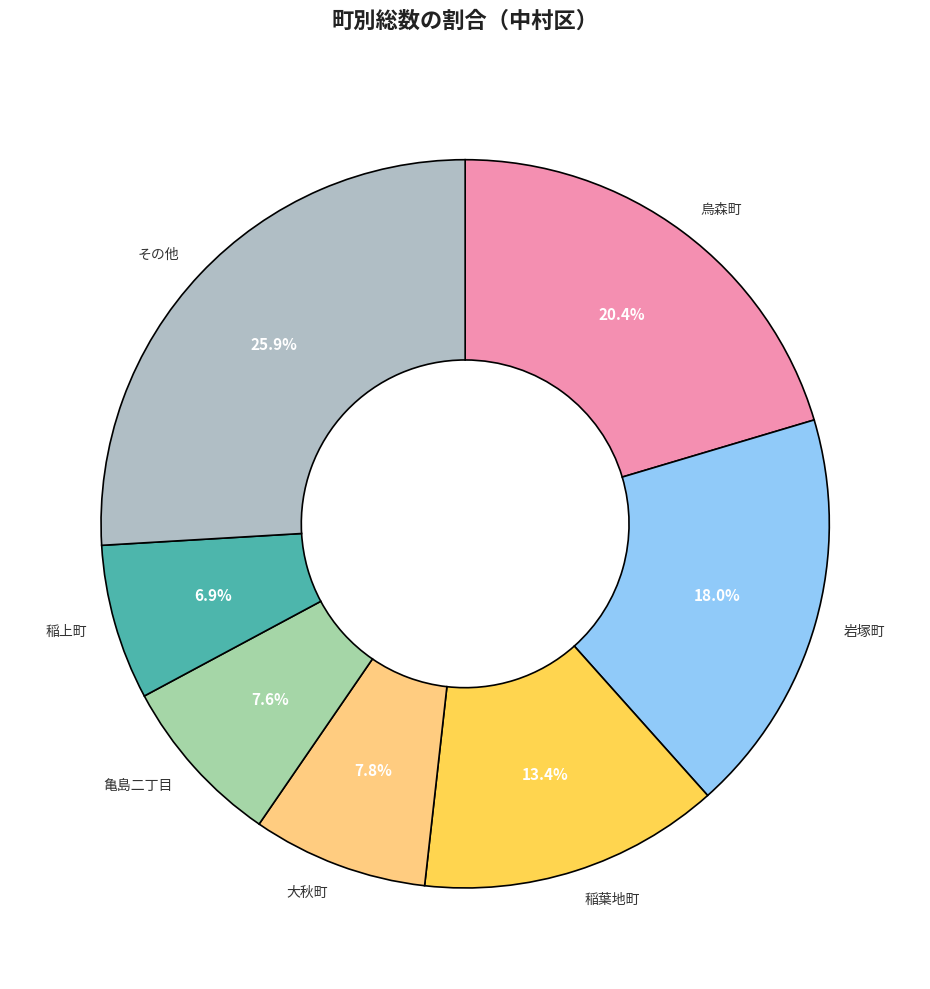

How many segments does this pie chart have?

7